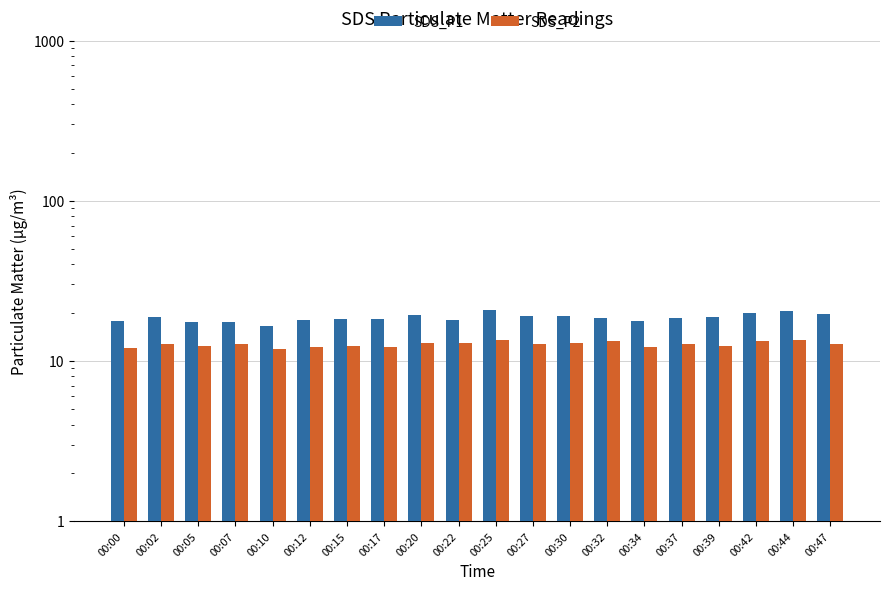

At which category does the chart reach its peak across all series?

00:25